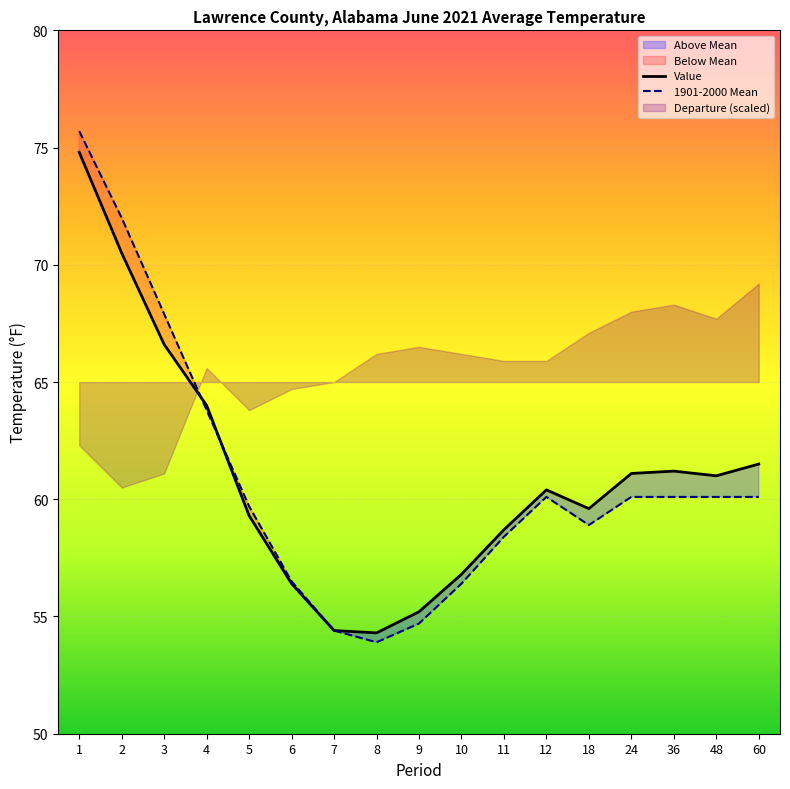

At 24, list the series in order from largest to smallest.

Value, 1901-2000 Mean